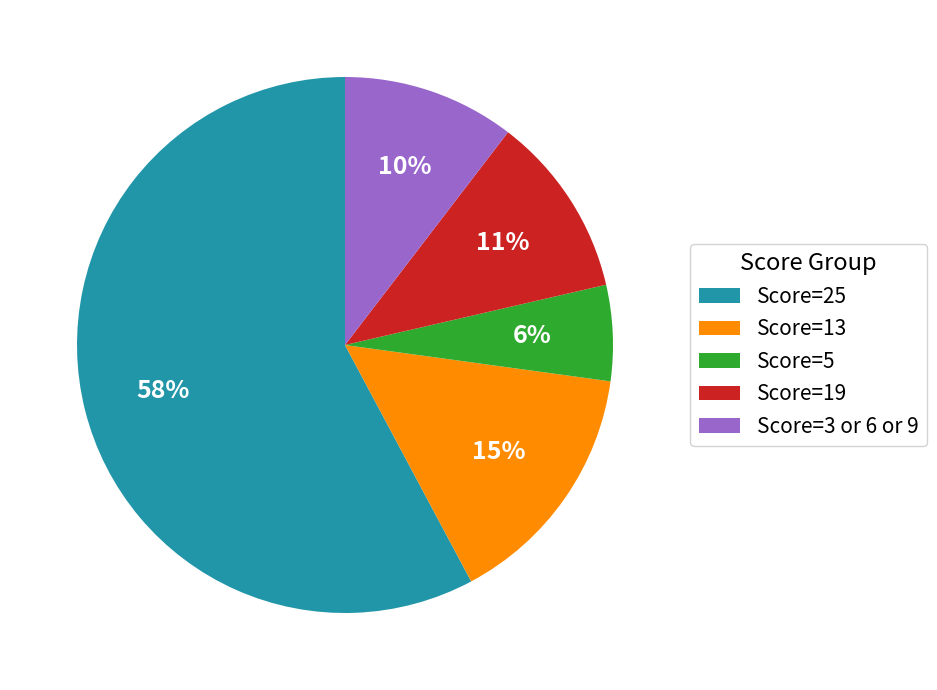

To the nearest percent, what is the difference between the Score=3 or 6 or 9 and Score=19 slice percentages?

1%